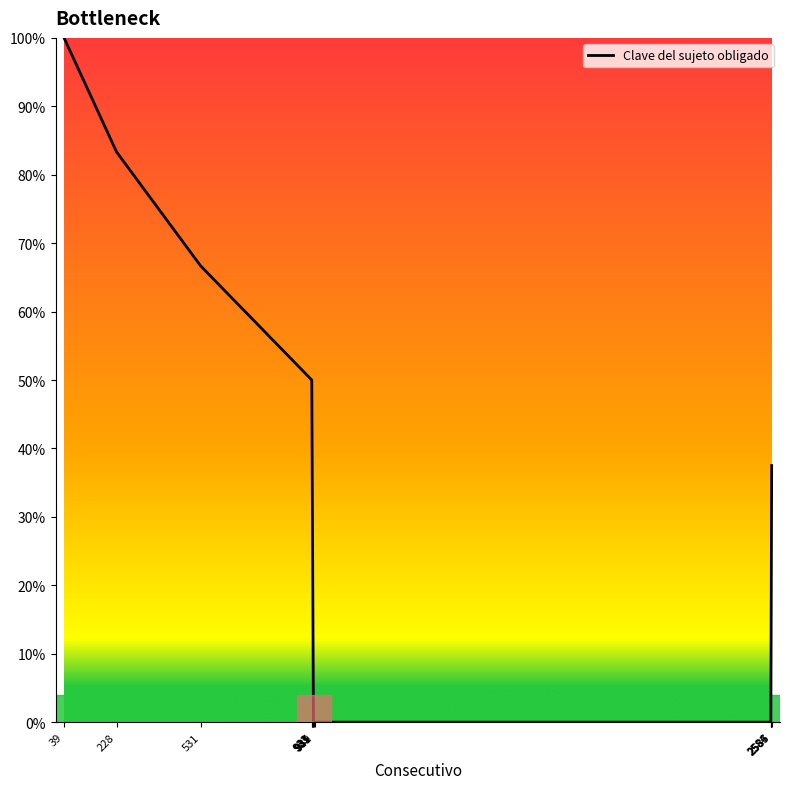

What is the maximum value shown in the chart?

100.0